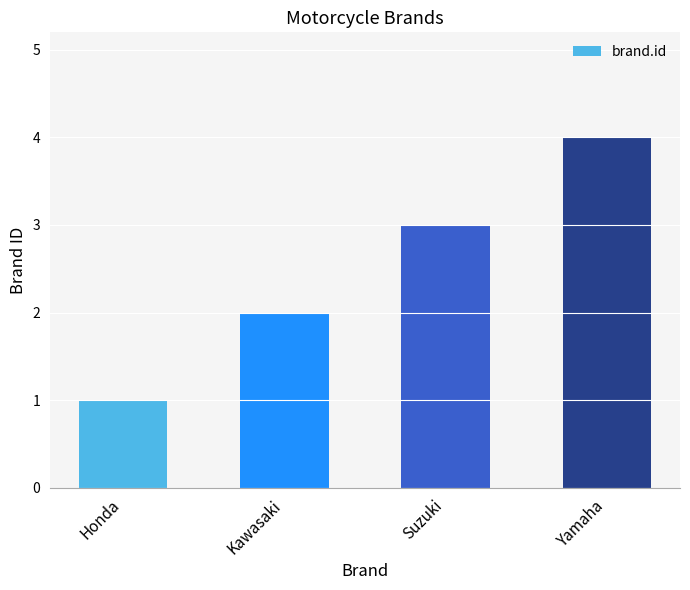

The chart shows a value of 4 at Suzuki. True or false?

False